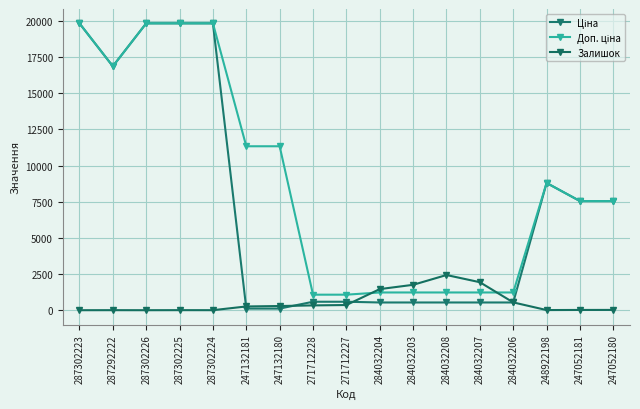

How many lines are shown in the chart?

3